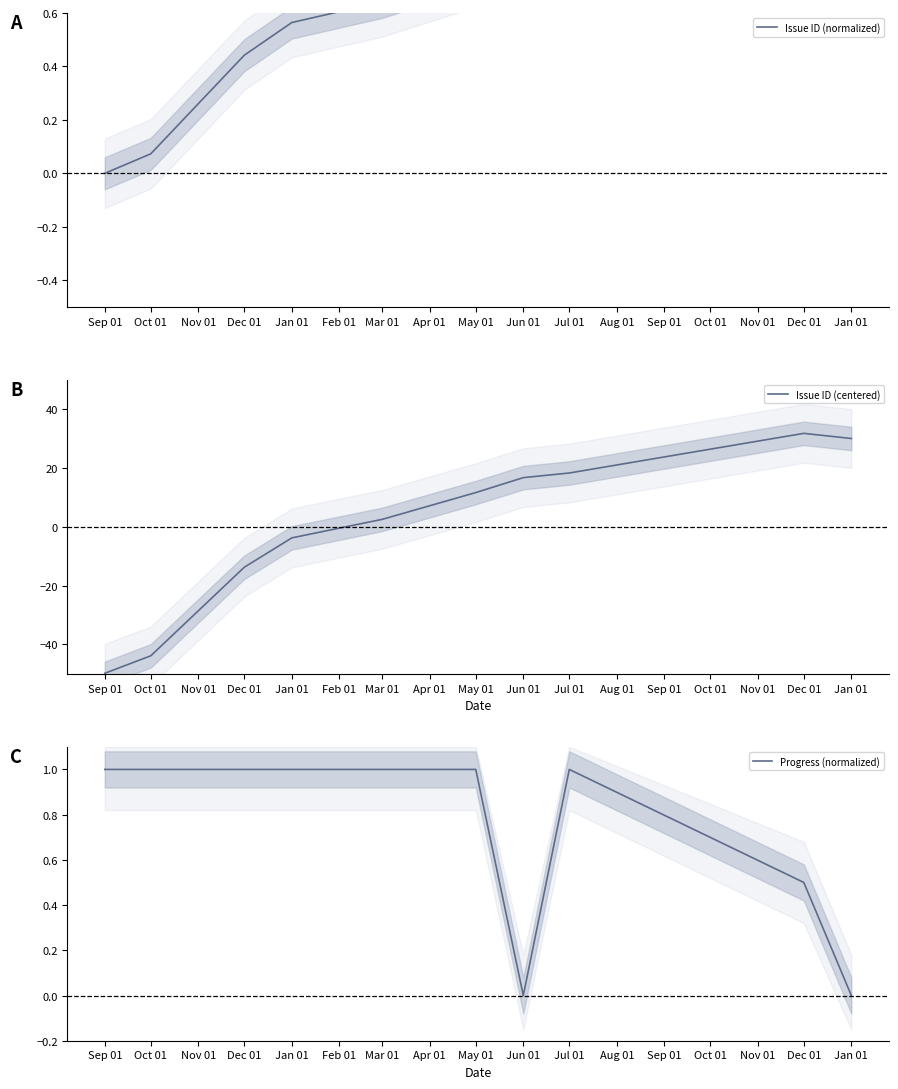

Which series has the largest total across all categories?

Progress (normalized)